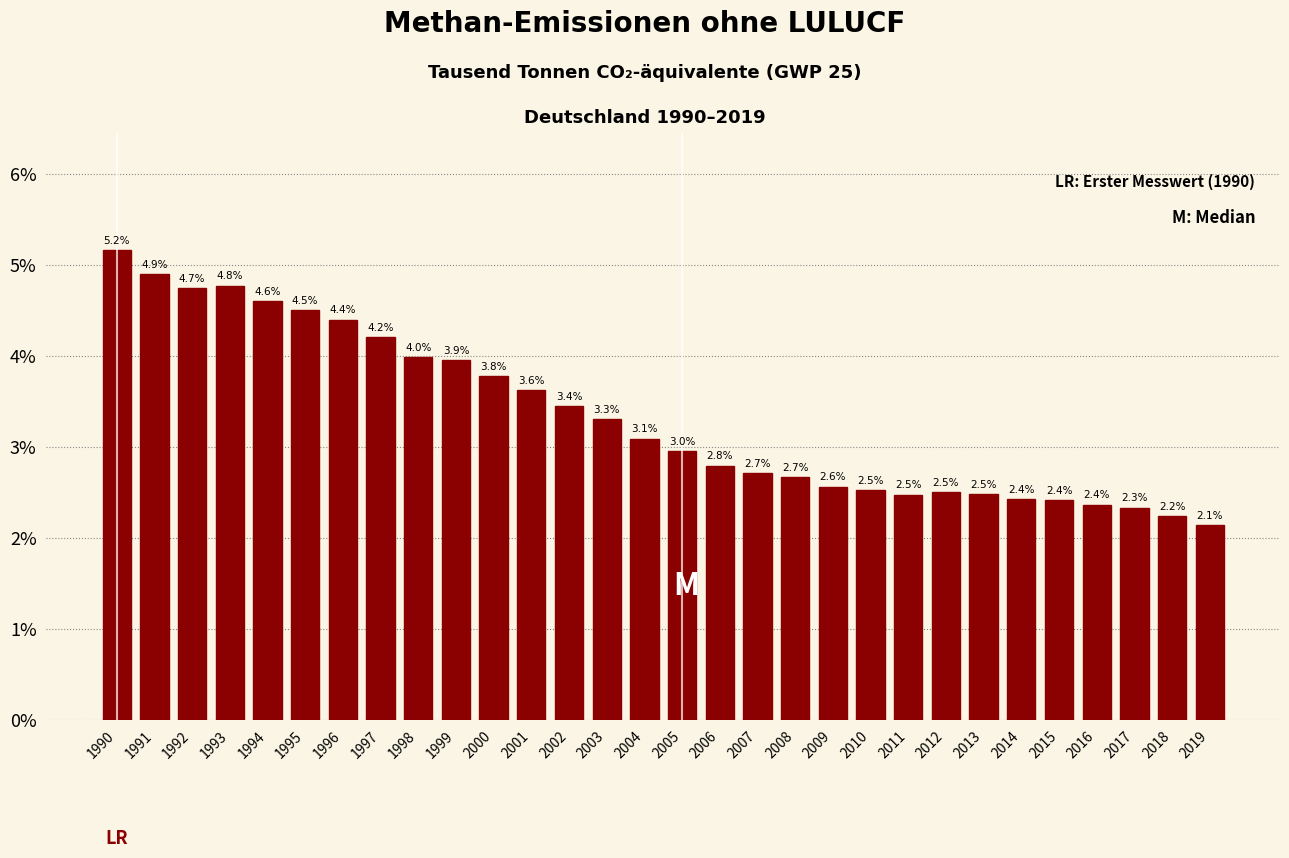

Reading left to right, extract all data points from this chart.

1990=5.2	1991=4.9	1992=4.7	1993=4.8	1994=4.6	1995=4.5	1996=4.4	1997=4.2	1998=4.0	1999=3.9	2000=3.8	2001=3.6	2002=3.4	2003=3.3	2004=3.1	2005=3.0	2006=2.8	2007=2.7	2008=2.7	2009=2.6	2010=2.5	2011=2.5	2012=2.5	2013=2.5	2014=2.4	2015=2.4	2016=2.4	2017=2.3	2018=2.2	2019=2.1